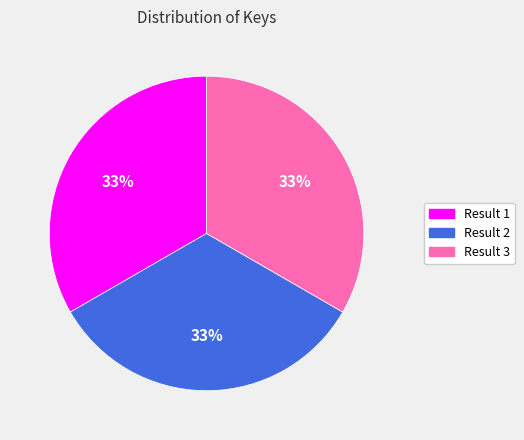

How many segments does this pie chart have?

3